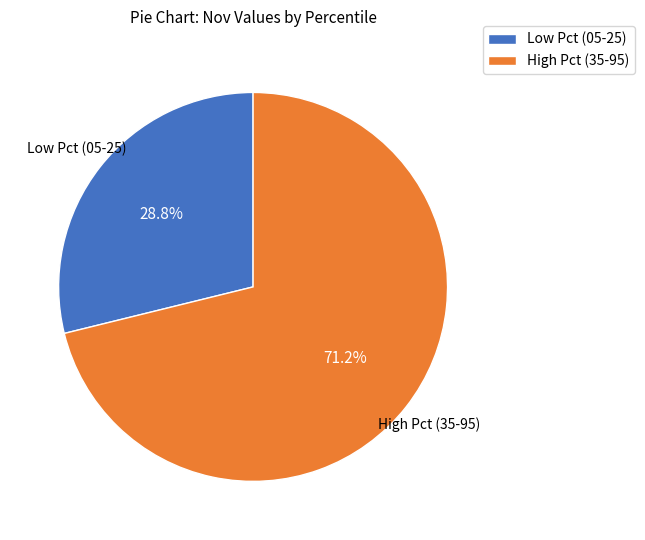

What is the largest slice in the pie chart?

High Pct (35-95)